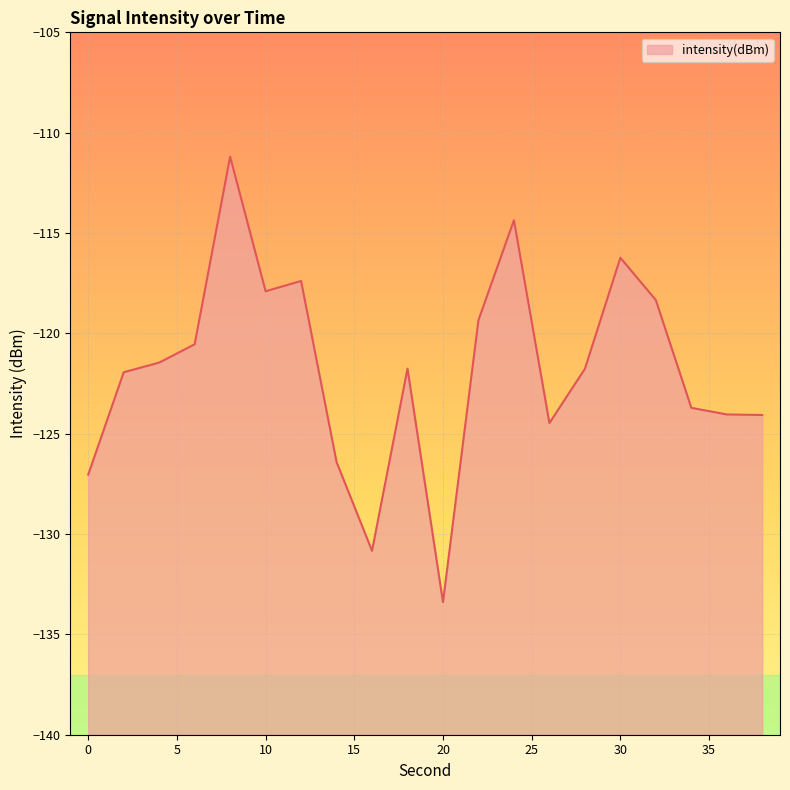

Reading right to left, transcribe all the data shown in this chart.

38=-124.1	36=-124.0	34=-123.7	32=-118.3	30=-116.2	28=-121.8	26=-124.5	24=-114.4	22=-119.3	20=-133.4	18=-121.8	16=-130.8	14=-126.4	12=-117.4	10=-117.9	8=-111.2	6=-120.5	4=-121.5	2=-121.9	0=-127.0